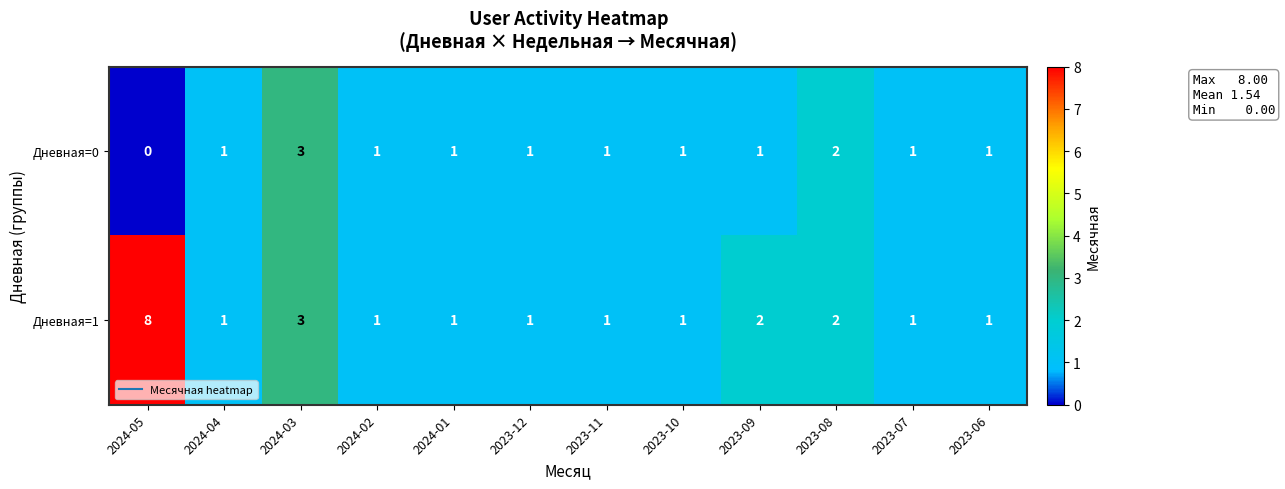

Which series has the largest range (max minus min)?

Дневная=1